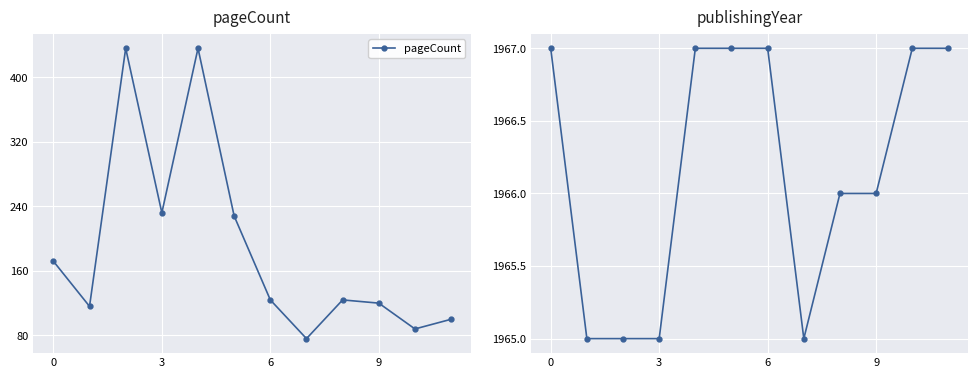

What is the spread (max minus min) of values at 11?

1867